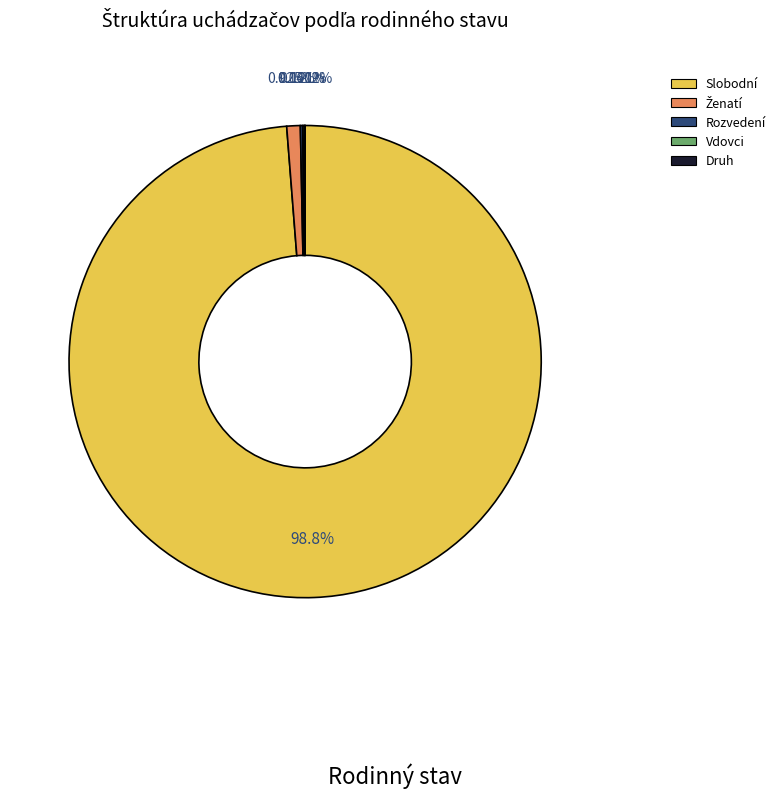

Which category has the biggest portion of the pie?

Slobodní